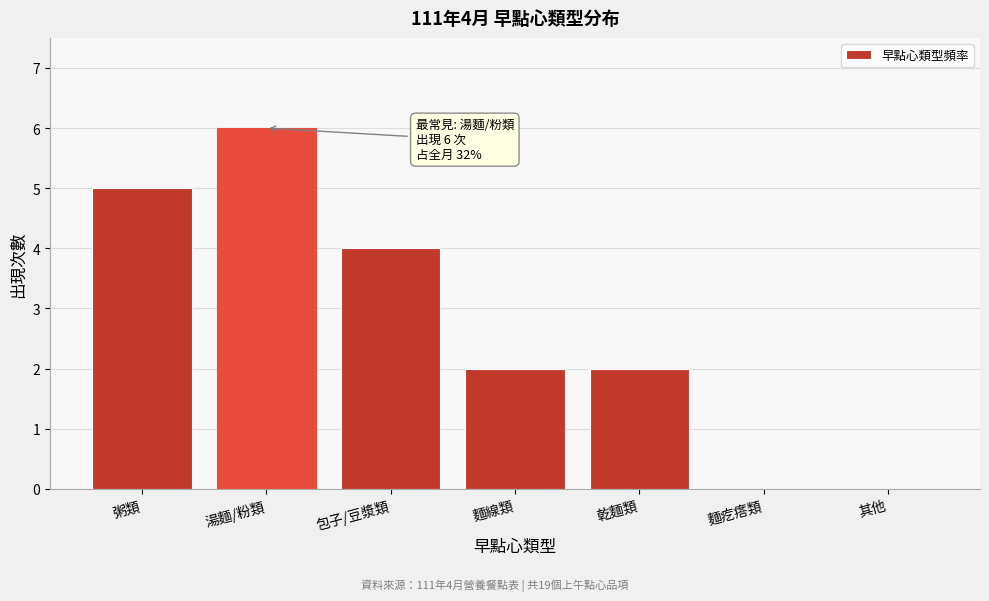

Reading left to right, what are all the values shown in this chart?

粥類=5	湯麵/粉類=6	包子/豆漿類=4	麵線類=2	乾麵類=2	麵疙瘩類=0	其他=0